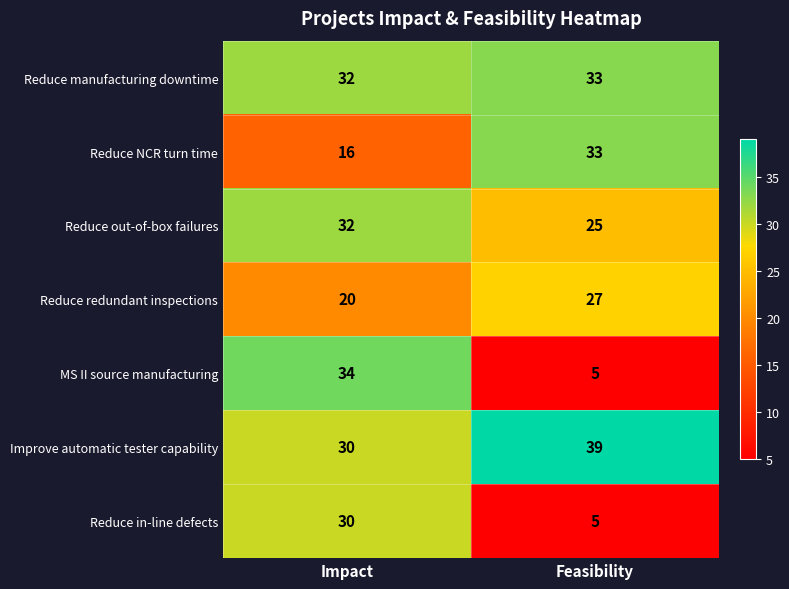

What is the spread (max minus min) of values at Feasibility?

34